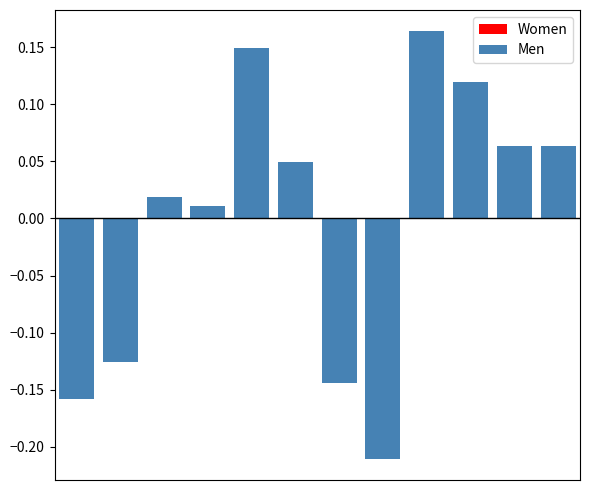

At 8, list the series in order from largest to smallest.

Men, Women